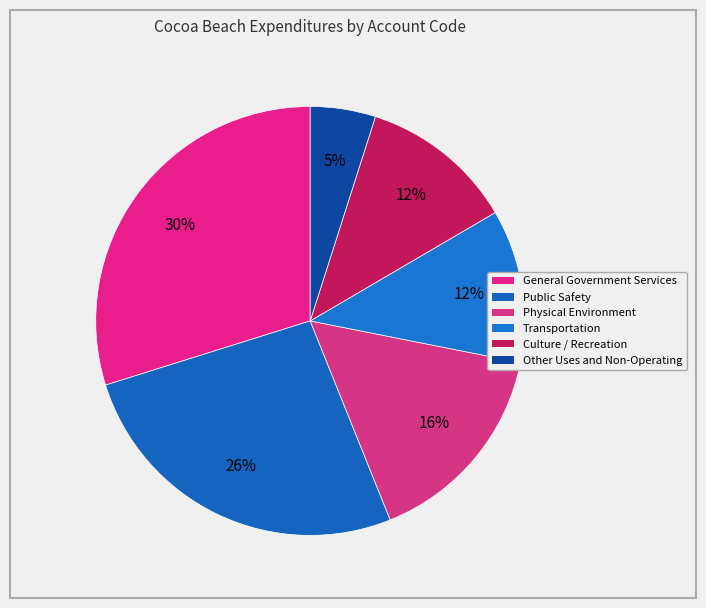

What is the ratio of the value at Culture / Recreation to the value at Transportation?

1.0